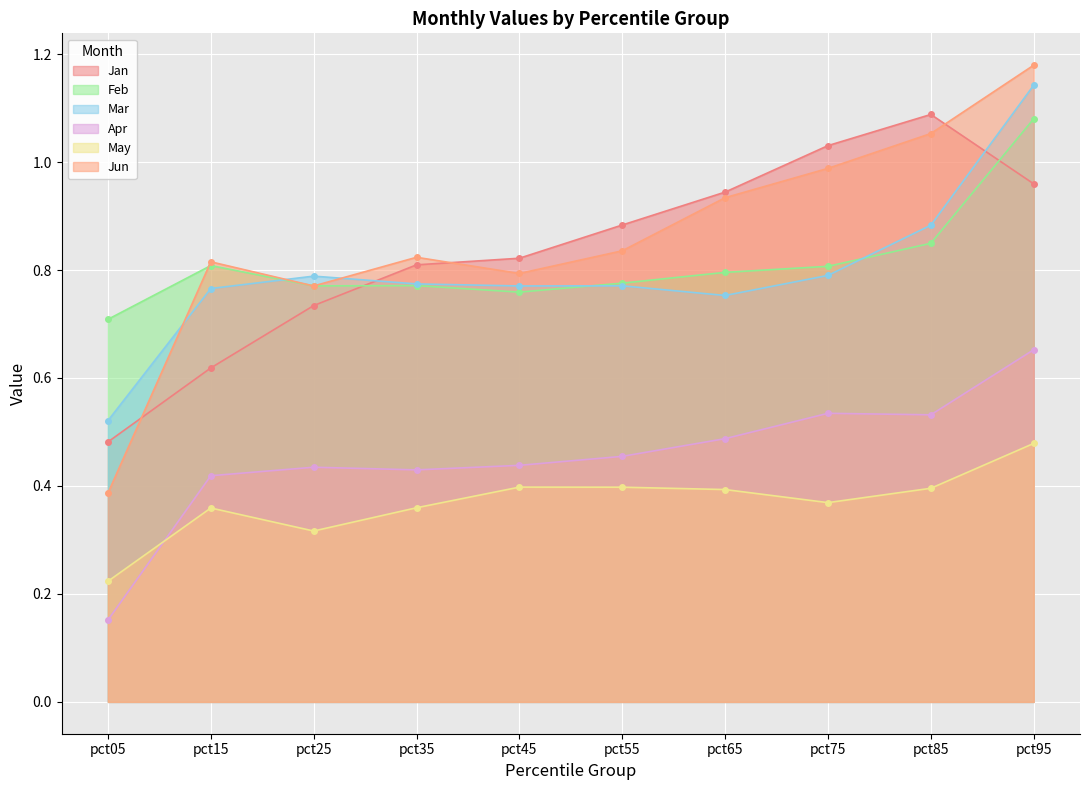

Which series has the largest range (max minus min)?

Jun